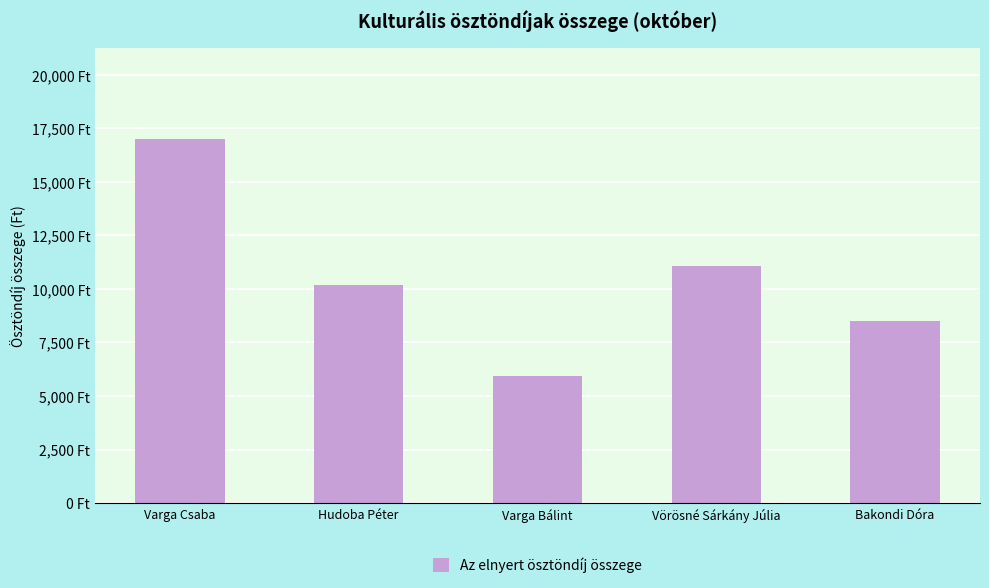

What position from the left is Varga Csaba?

1